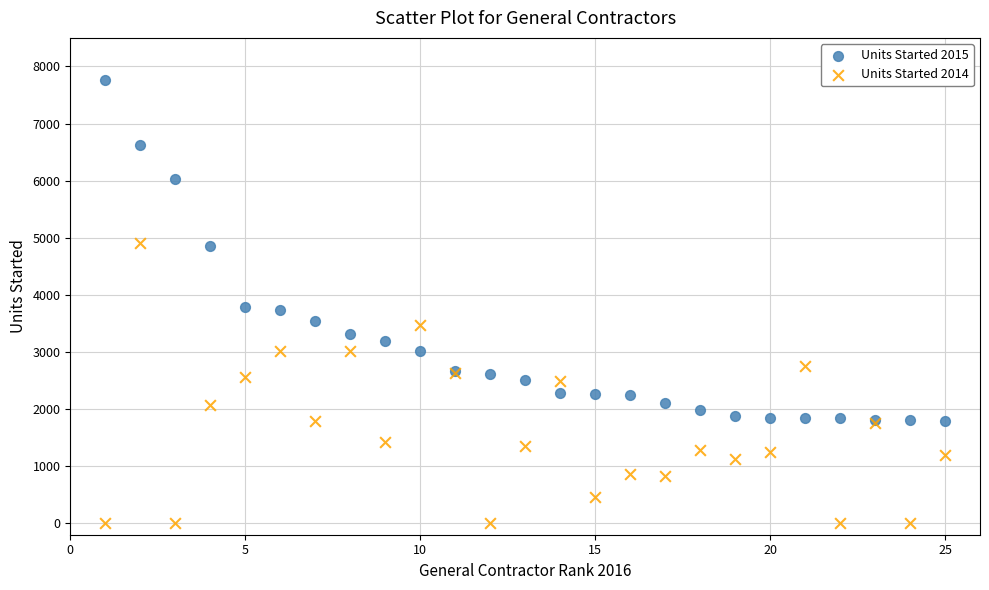

What is the X range (max minus min) for the scatter plot?

24